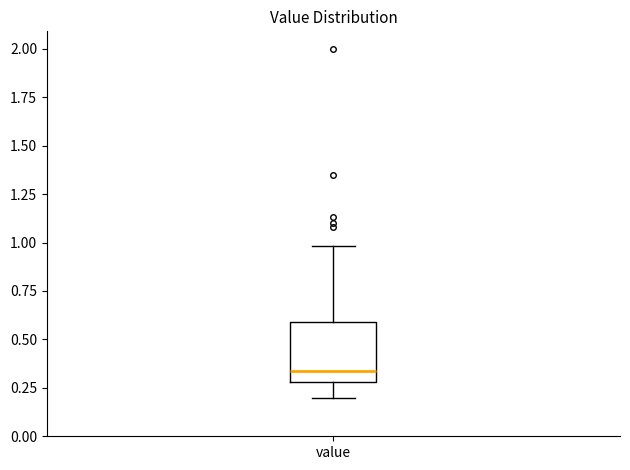

Read this box plot against the y-axis: the position of the median line, the range covered by the box, and the ends of both whiskers. The values are not printed on the chart, so give them approximately, as read against the axis.

median 0.35, box 0.30 to 0.60, whiskers 0.20 to 1.00